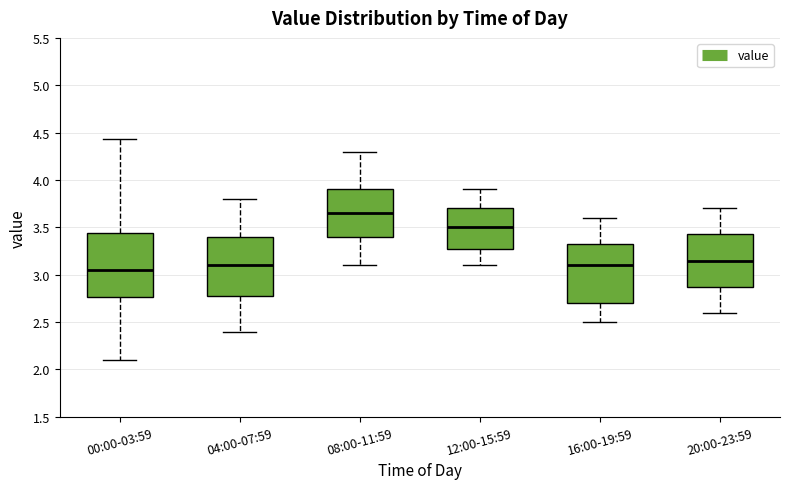

Which box's median line is the lowest?

00:00-03:59